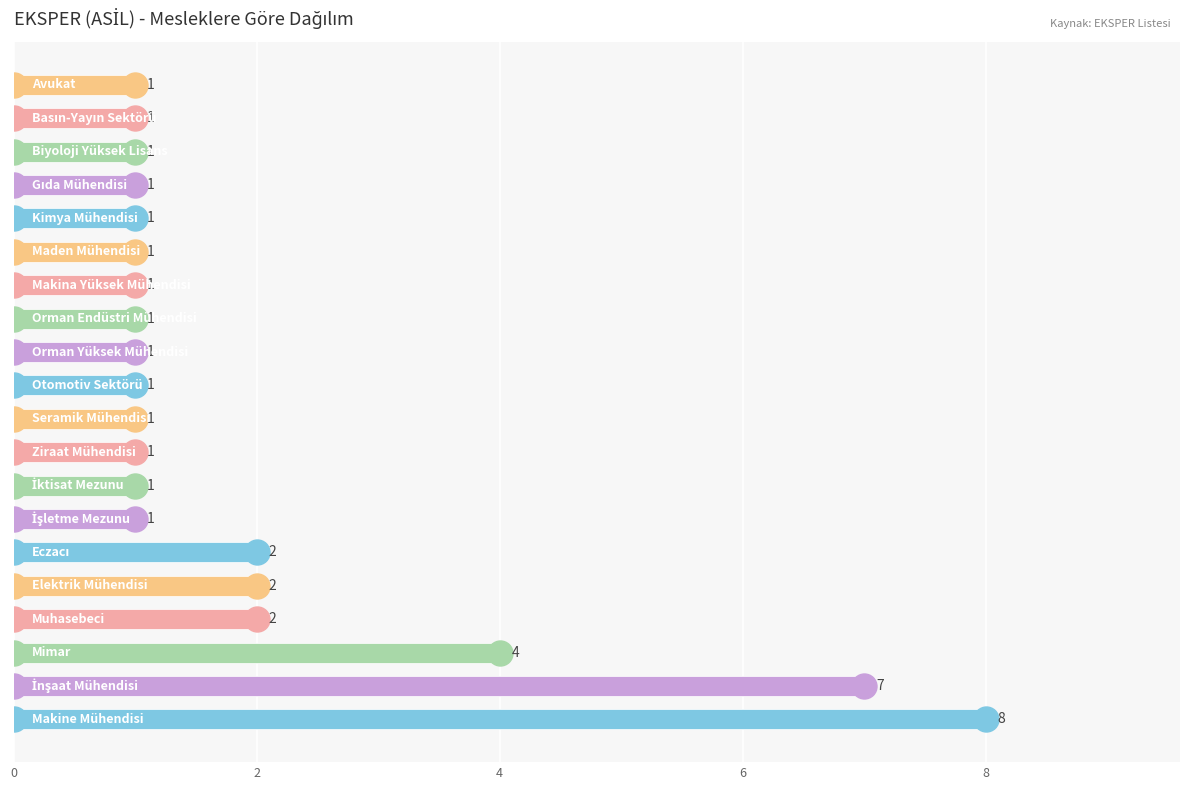

Reading bottom to top, extract all data points from this chart.

8	7	4	2	2	2	1	1	1	1	1	1	1	1	1	1	1	1	1	1